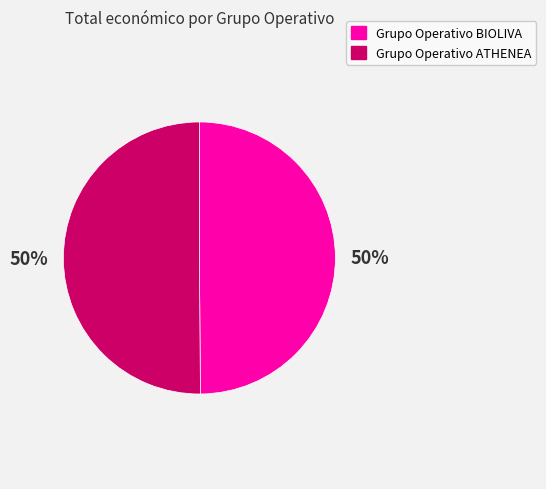

How many segments does this pie chart have?

2